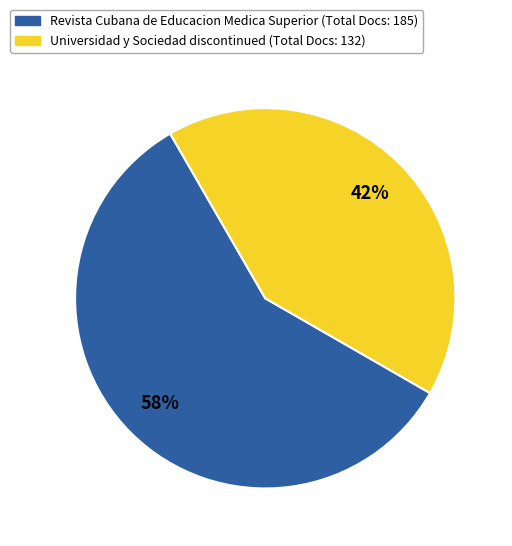

To the nearest percent, what is the average slice percentage?

50%